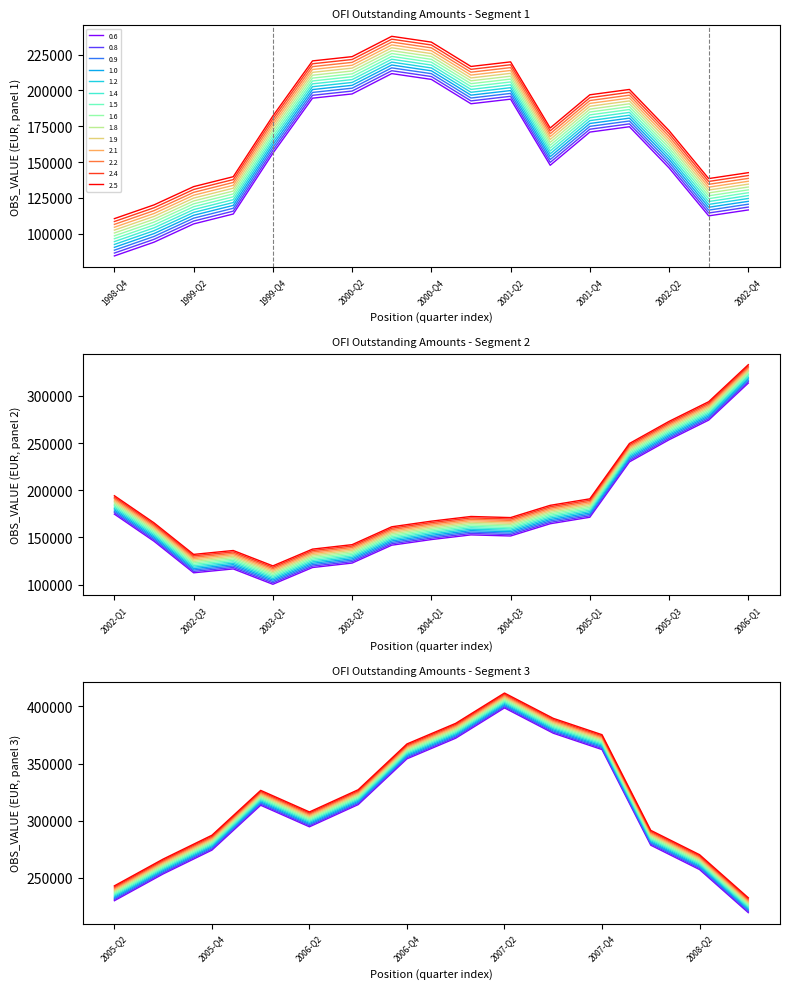

Rank the categories by value from lowest to highest.

1998-Q4, 1999-Q1, 2003-Q1, 1999-Q2, 2002-Q3, 1999-Q3, 2002-Q4, 2003-Q2, 2003-Q3, 2003-Q4, 2002-Q2, 2004-Q1, 2001-Q3, 2004-Q3, 2004-Q2, 1999-Q4, 2004-Q4, 2001-Q4, 2005-Q1, 2002-Q1, 2001-Q1, 2001-Q2, 2000-Q1, 2000-Q2, 2000-Q4, 2000-Q3, 2008-Q3, 2005-Q2, 2005-Q3, 2008-Q2, 2005-Q4, 2008-Q1, 2006-Q2, 2006-Q1, 2006-Q3, 2006-Q4, 2007-Q4, 2007-Q1, 2007-Q3, 2007-Q2